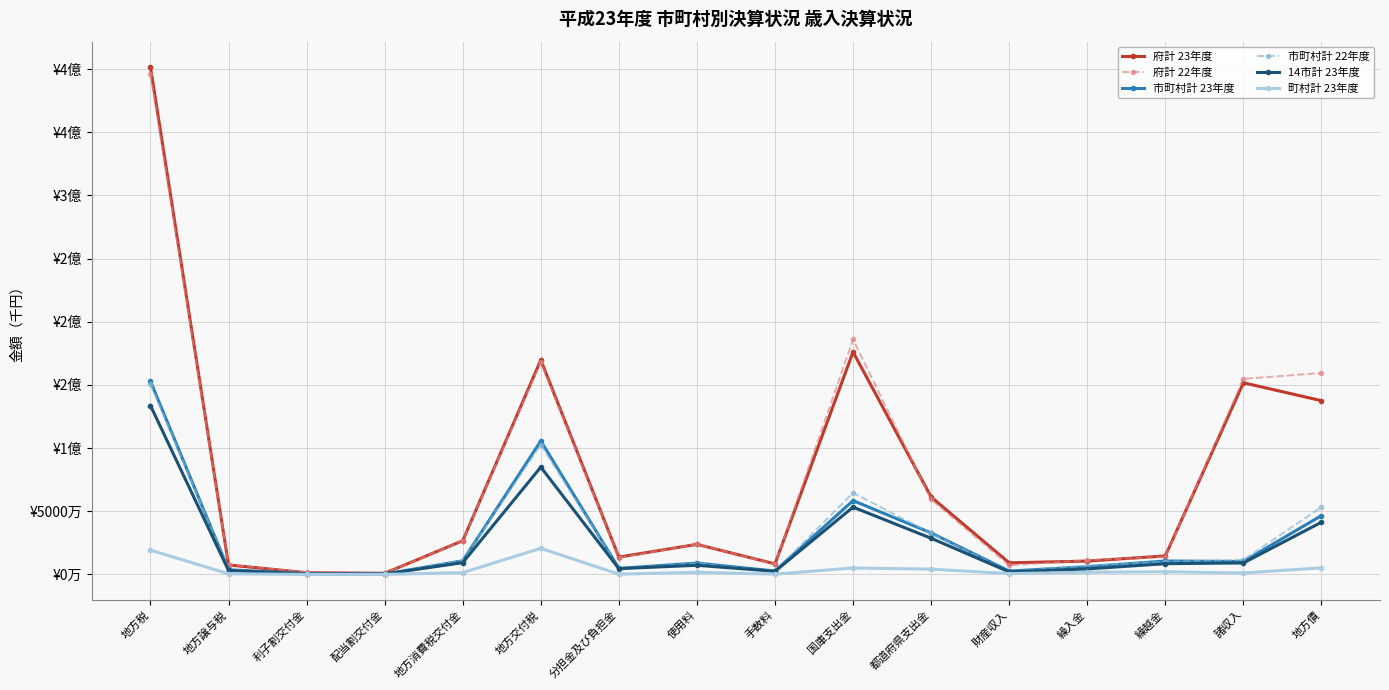

Which series has the largest range (max minus min)?

府計 23年度